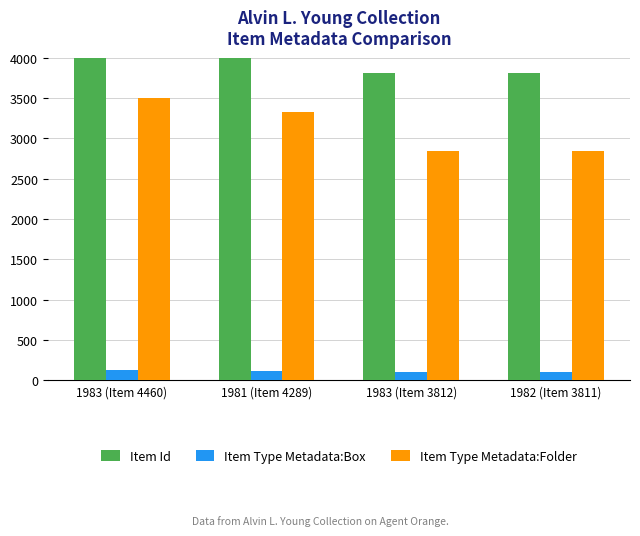

List the series in order of their peak value, highest first.

Item Id, Item Type Metadata:Folder, Item Type Metadata:Box